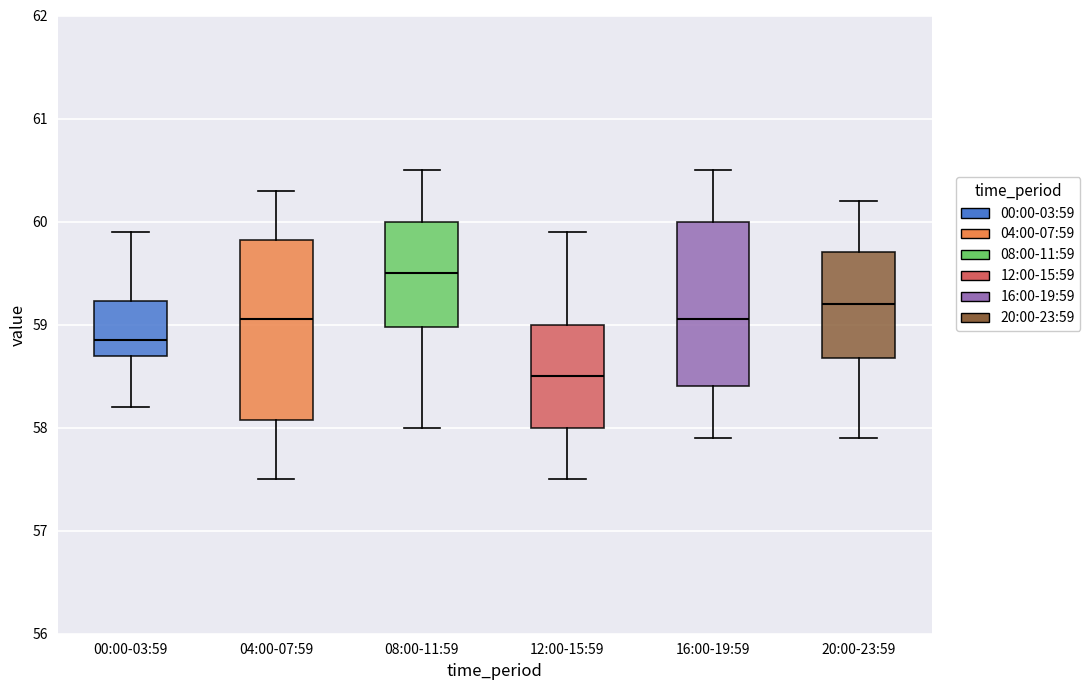

Reading left to right, transcribe this box plot: for each box, give where its median line is, the range the box spans, and where its two whiskers end, as read against the y-axis. The values are not printed on the chart, so give them approximately, as read against the axis.

00:00-03:59: median 58.9, box 58.7 to 59.2, whiskers 58.2 to 59.9
04:00-07:59: median 59.1, box 58.1 to 59.8, whiskers 57.5 to 60.3
08:00-11:59: median 59.5, box 59.0 to 60.0, whiskers 58.0 to 60.5
12:00-15:59: median 58.5, box 58.0 to 59.0, whiskers 57.5 to 59.9
16:00-19:59: median 59.1, box 58.4 to 60.0, whiskers 57.9 to 60.5
20:00-23:59: median 59.2, box 58.7 to 59.7, whiskers 57.9 to 60.2